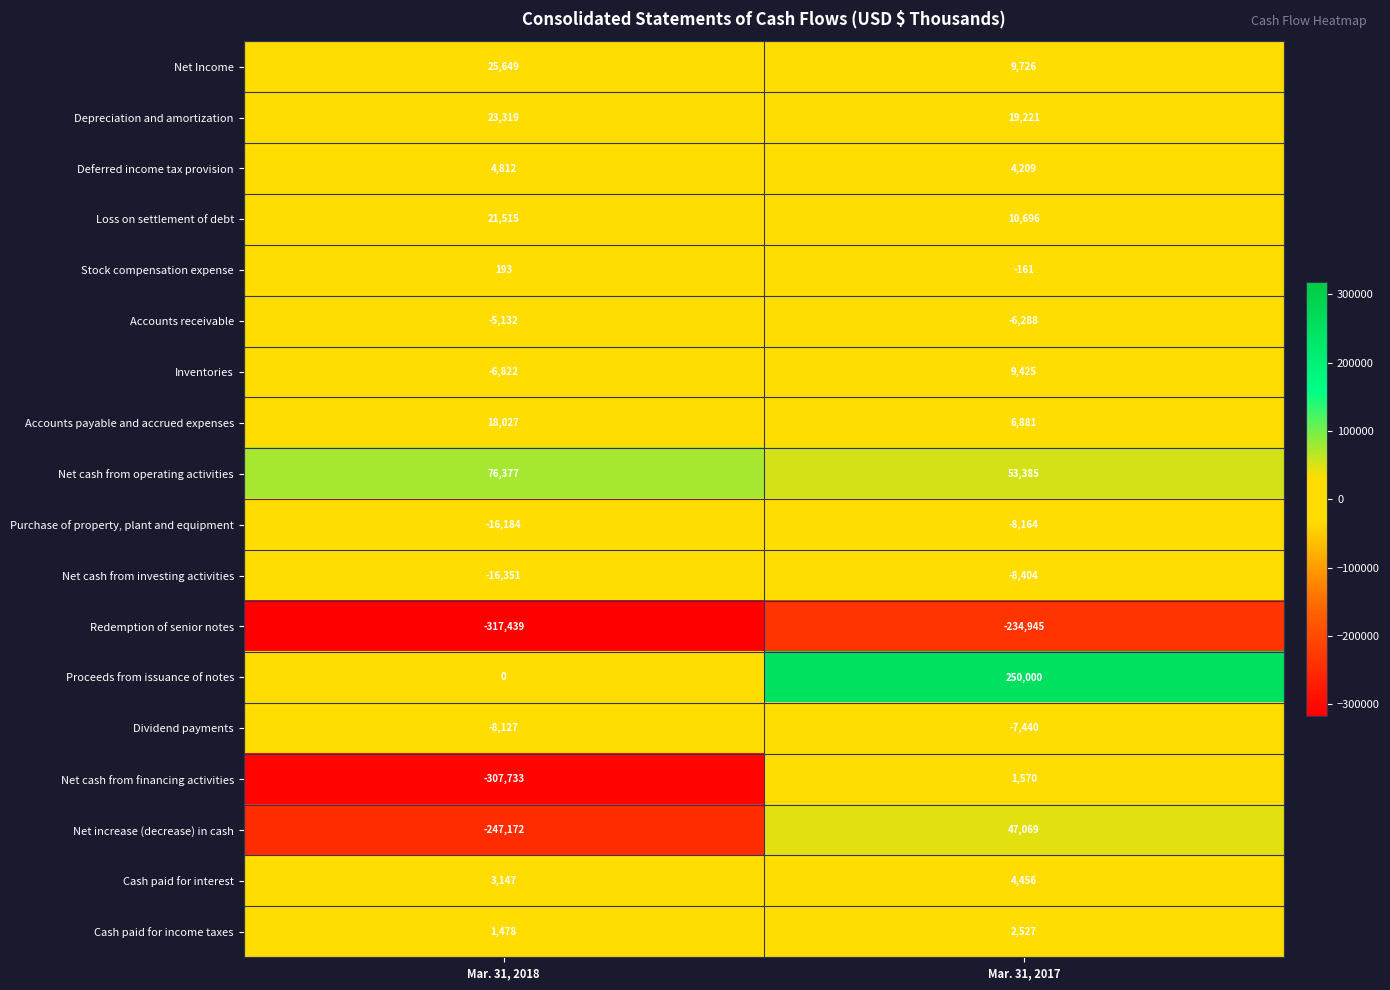

What is the sum of all Net Income values?

35375